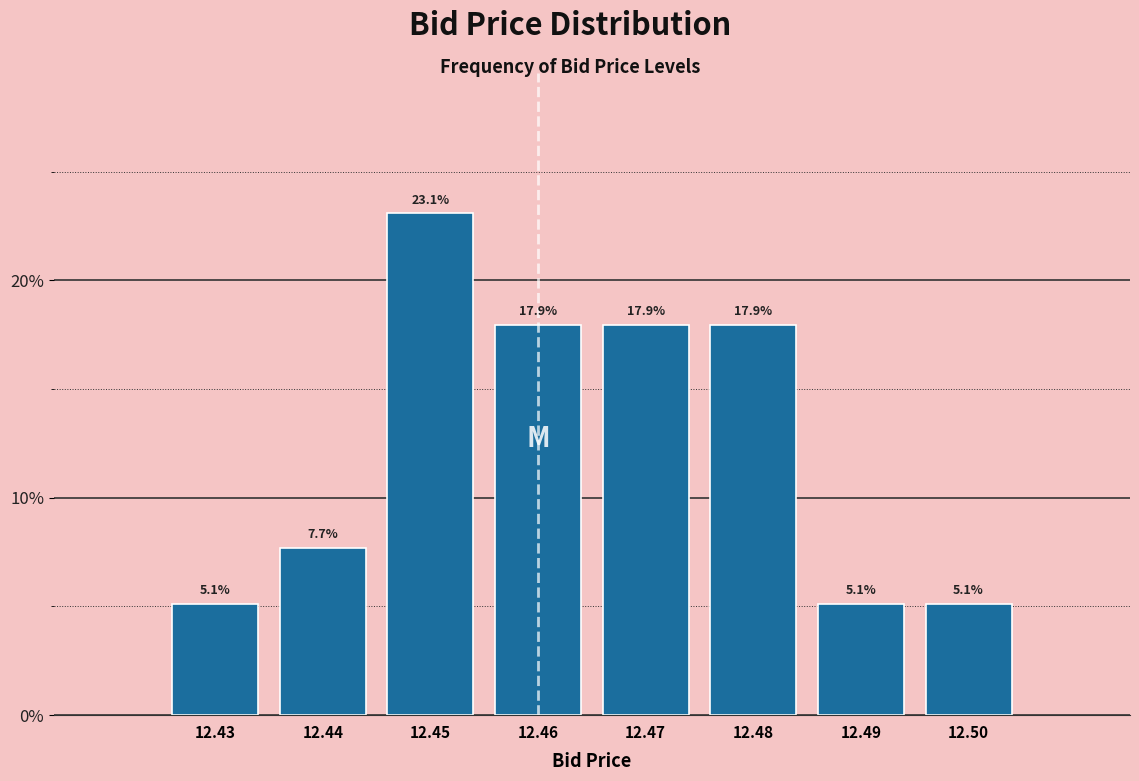

Reading left to right, list all the values displayed in this chart.

5.1	7.7	23.1	17.9	17.9	17.9	5.1	5.1